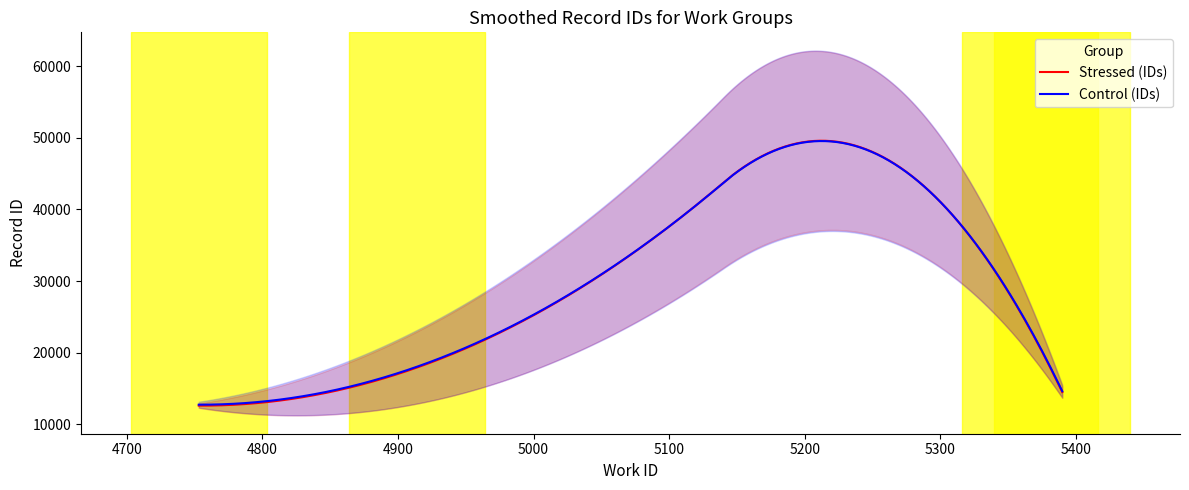

What is the lowest value of the Stressed (IDs) series?

12589.0